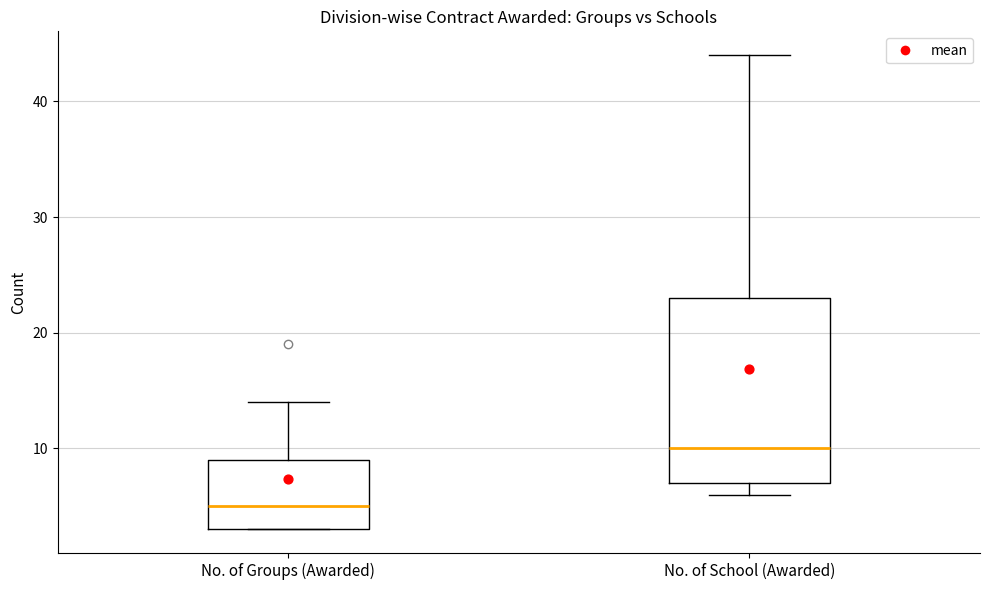

Reading left to right, transcribe this box plot: for each box, give where its median line is, the range the box spans, and where its two whiskers end, as read against the y-axis. The values are not printed on the chart, so give them approximately, as read against the axis.

No. of Groups (Awarded): median 5, box 3 to 9, whiskers 3 to 14
No. of School (Awarded): median 10, box 7 to 23, whiskers 6 to 44